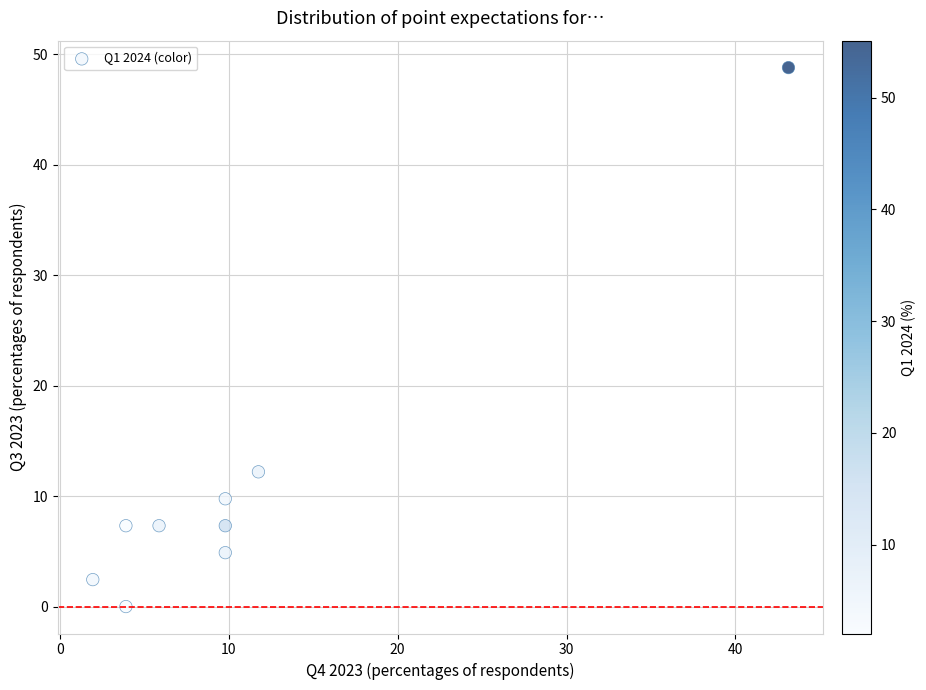

What Y value in the scatter plot is closest to 24?

12.2